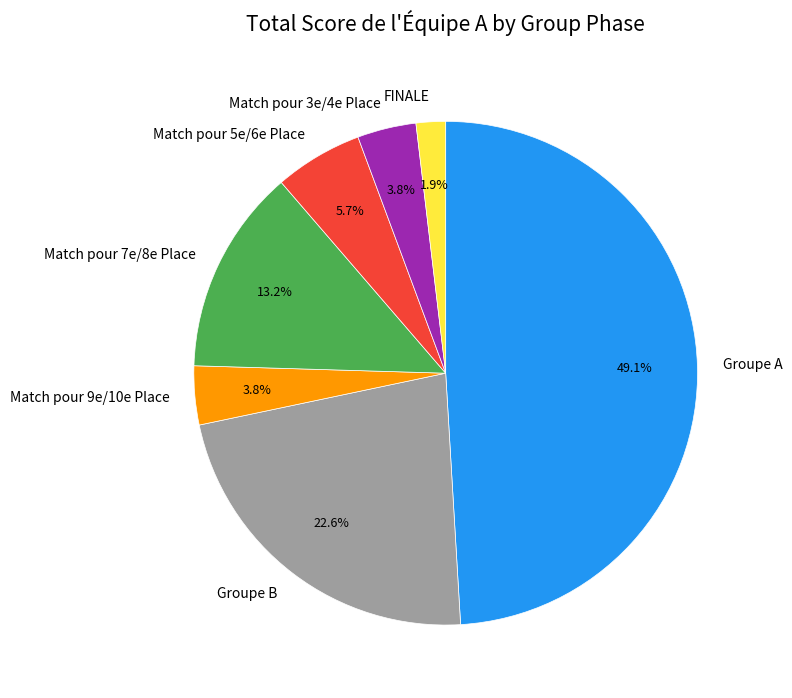

What percentage is the Groupe A slice, to the nearest percent?

49%